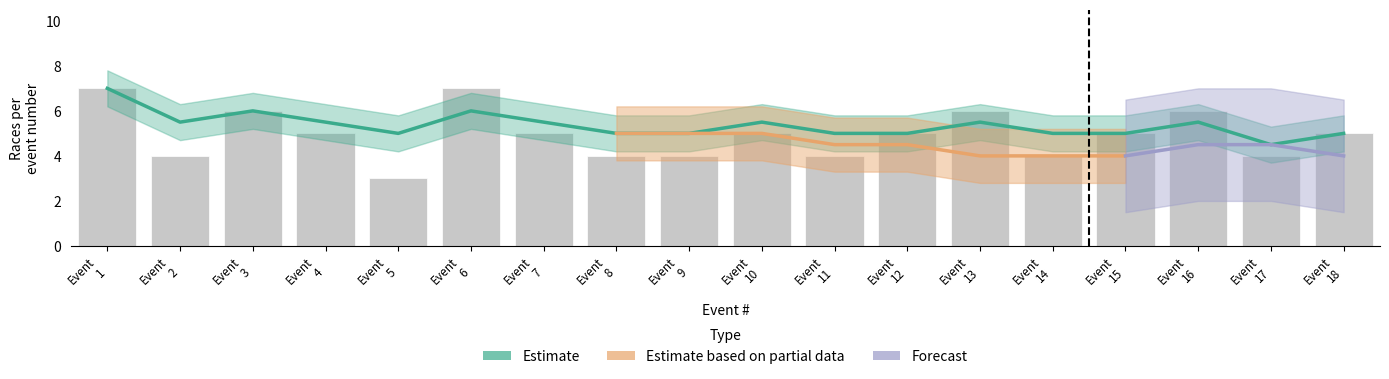

What are all the series names shown in the legend?

Estimate, Estimate based on partial data, Forecast